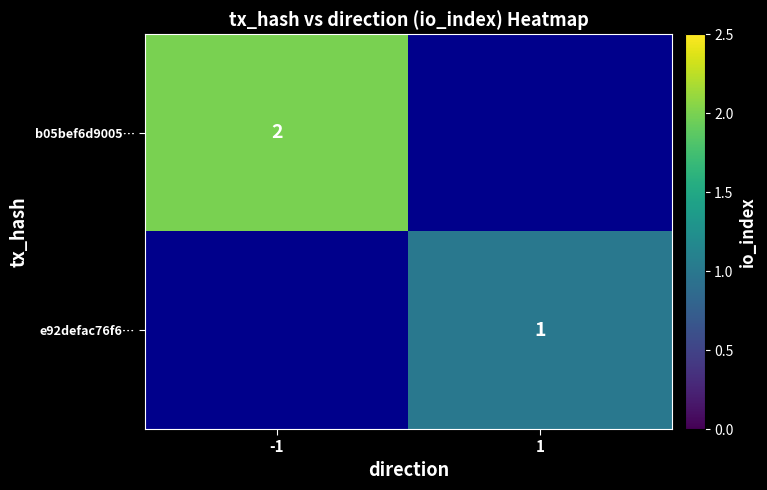

At which category does the chart reach its minimum across all series?

1